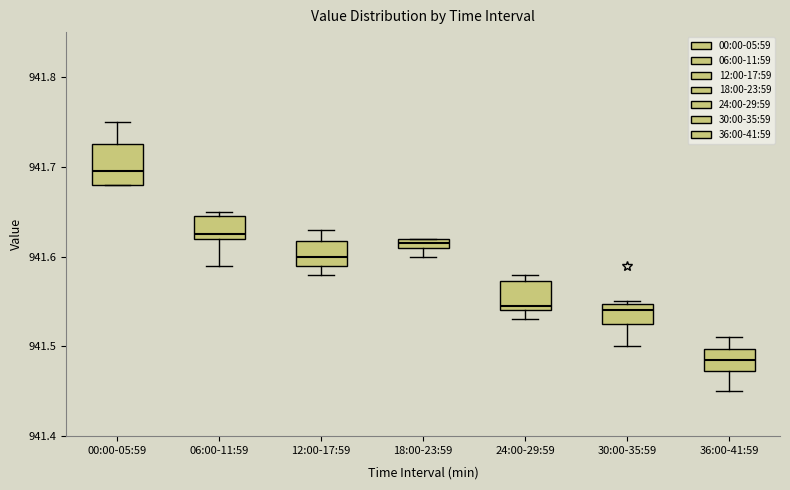

Which box is the tallest, from its lower edge to its upper edge?

00:00-05:59